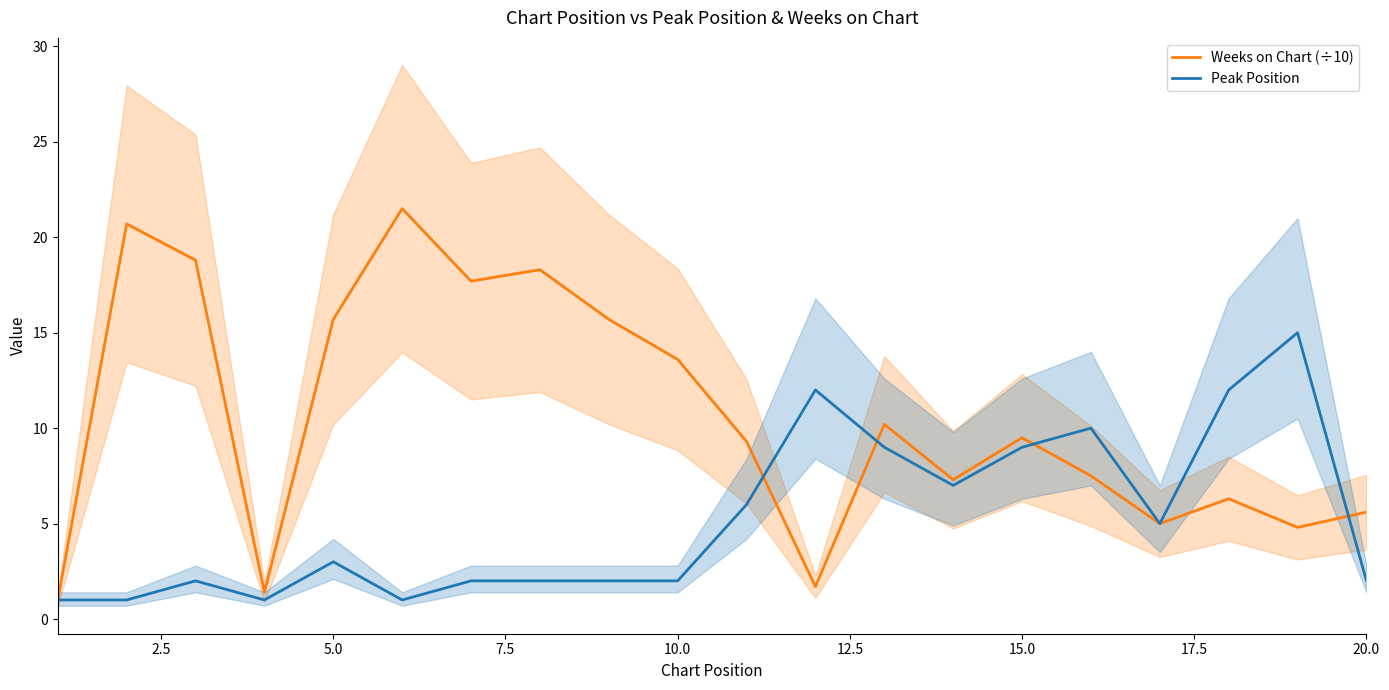

List the series in order of their peak value, lowest first.

Peak Position, Weeks on Chart (÷10)